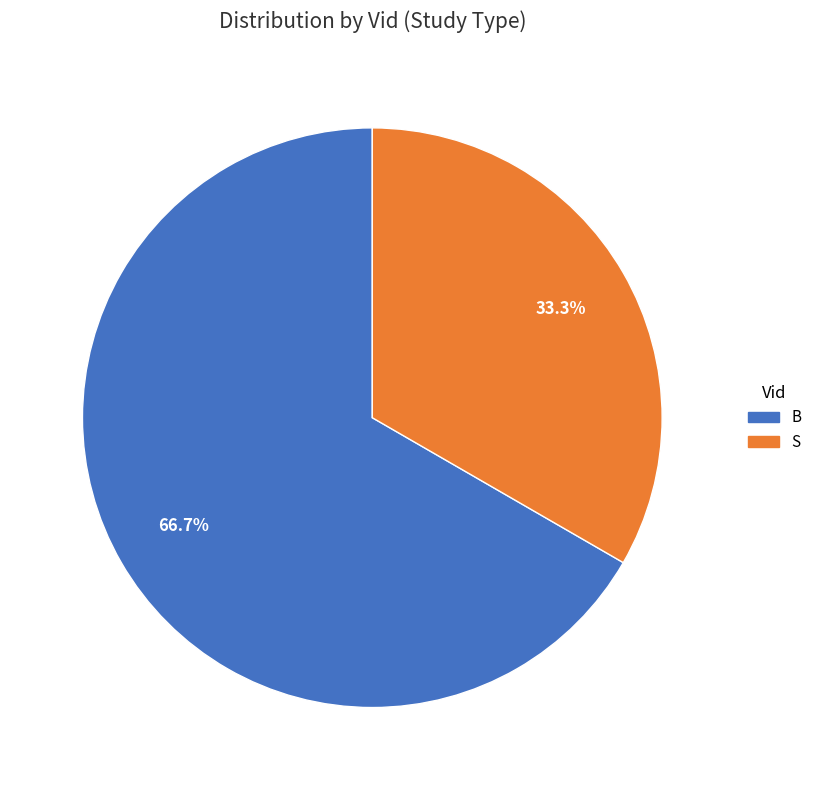

Rank the categories by value from lowest to highest.

S, B